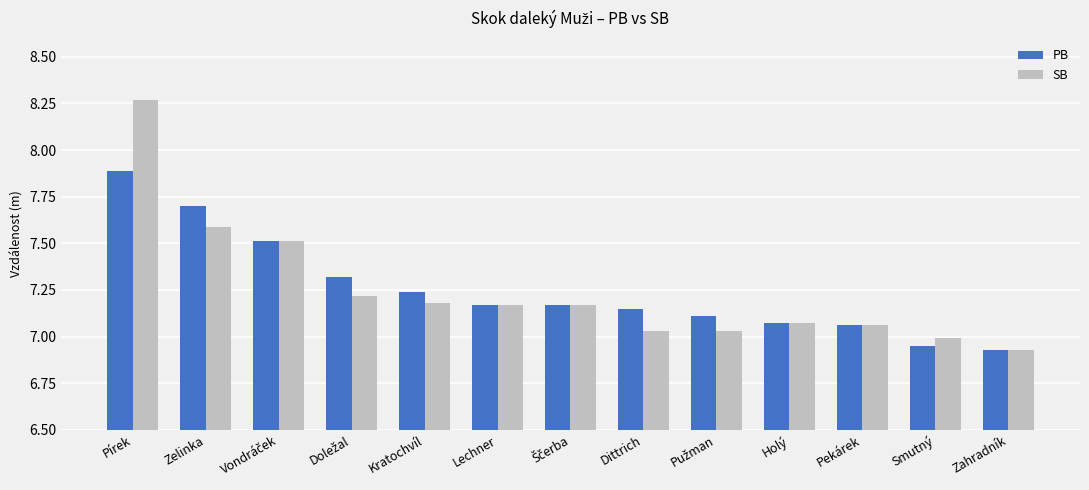

How many data points in PB are above 7?

11